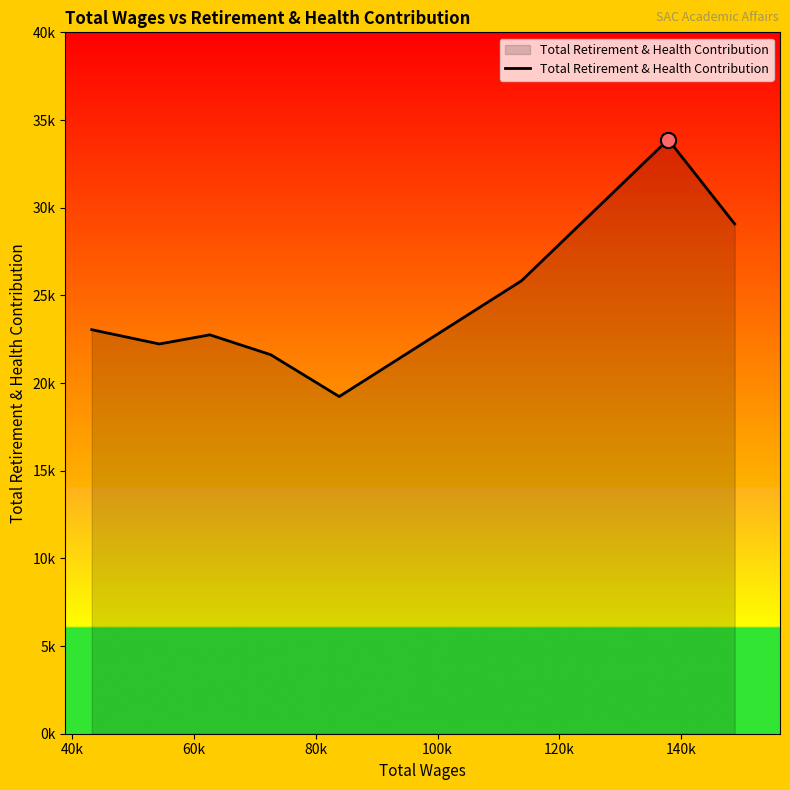

Is this an area chart (filled region under the line)?

Yes